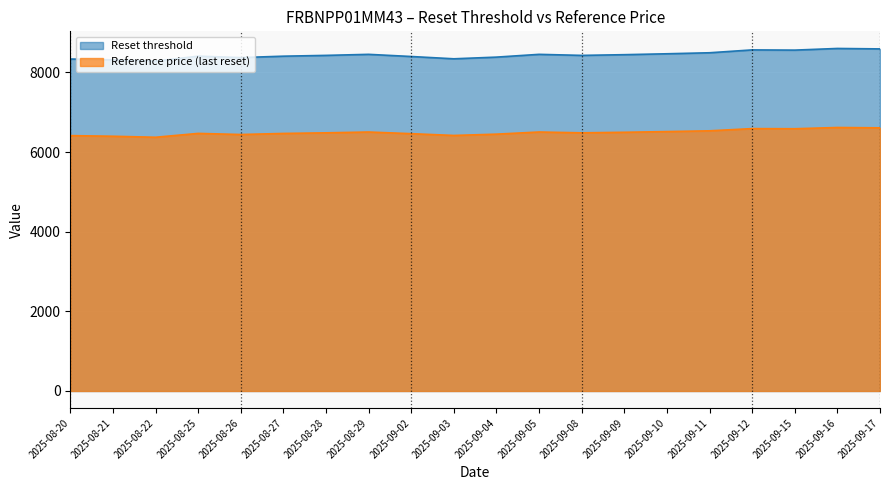

What is the spread (max minus min) of values at 2025-09-16?

1984.3